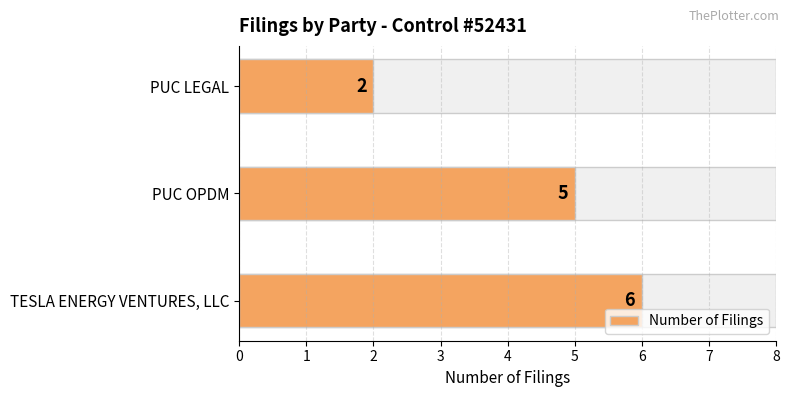

What is the ratio of the value at TESLA ENERGY VENTURES, LLC to the value at PUC LEGAL?

3.0